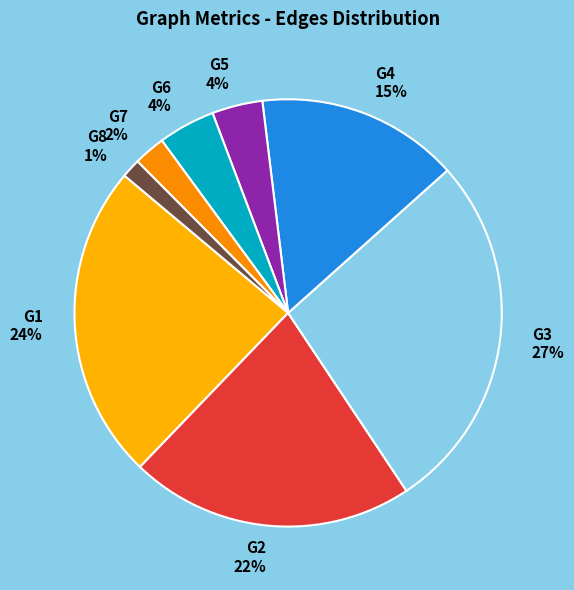

Combined, do G1 24% and G7 2% account for over 50%?

No